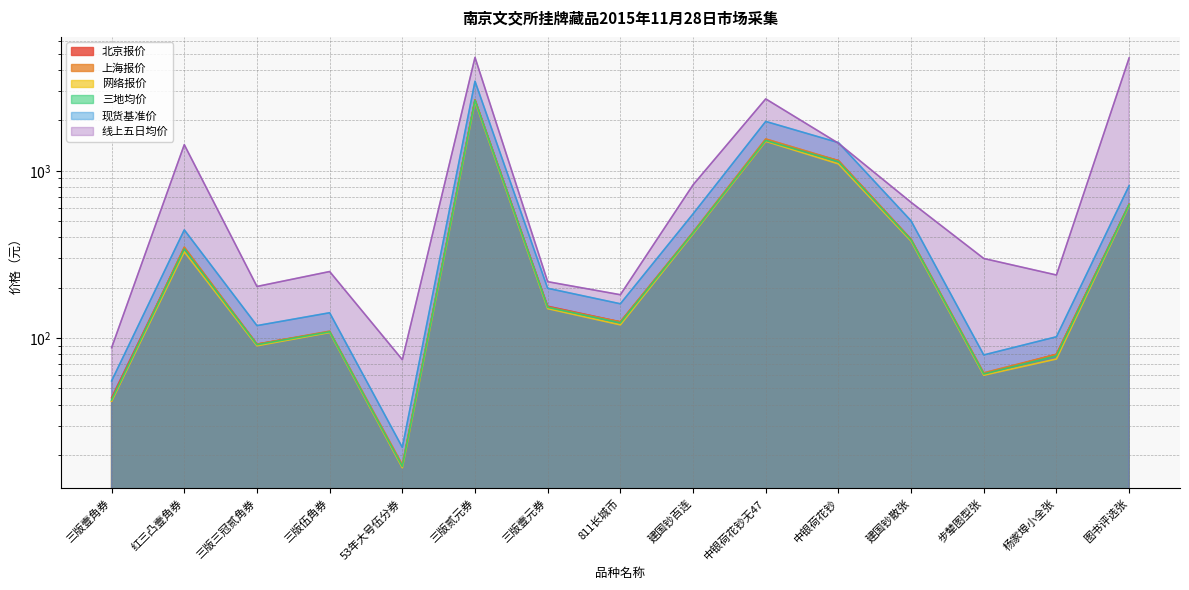

What is the greatest value displayed?

4759.0